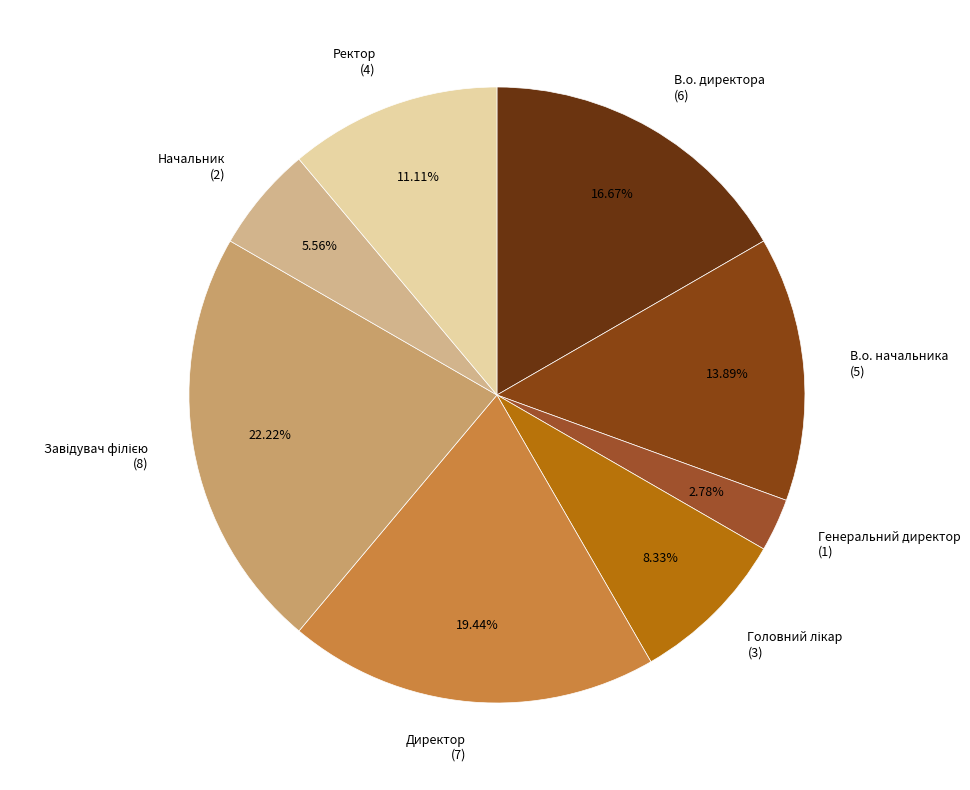

The В.о. начальника slice represents 23% of the pie. True or false?

False